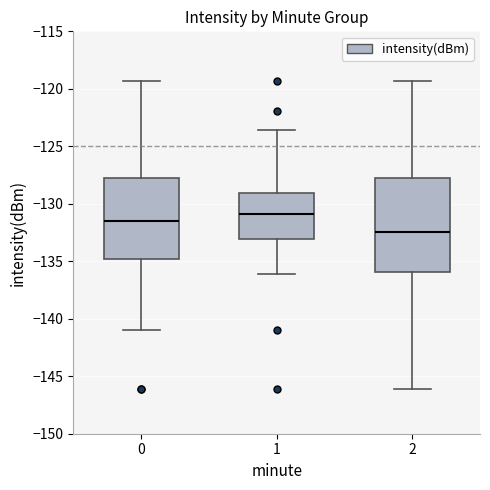

Which box has the highest median line?

1